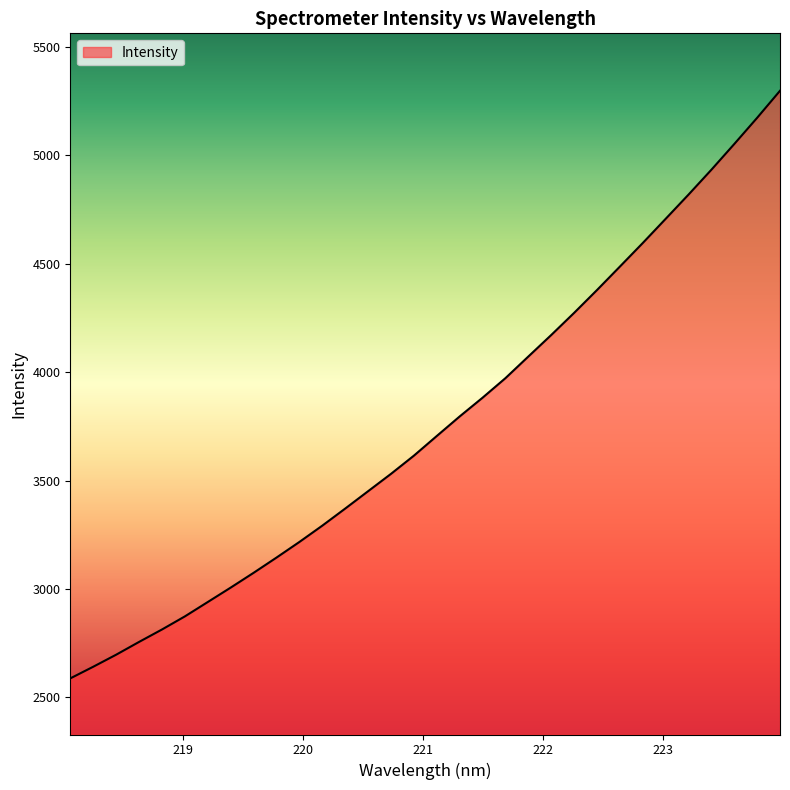

What is the minimum value shown in the chart?

2587.4